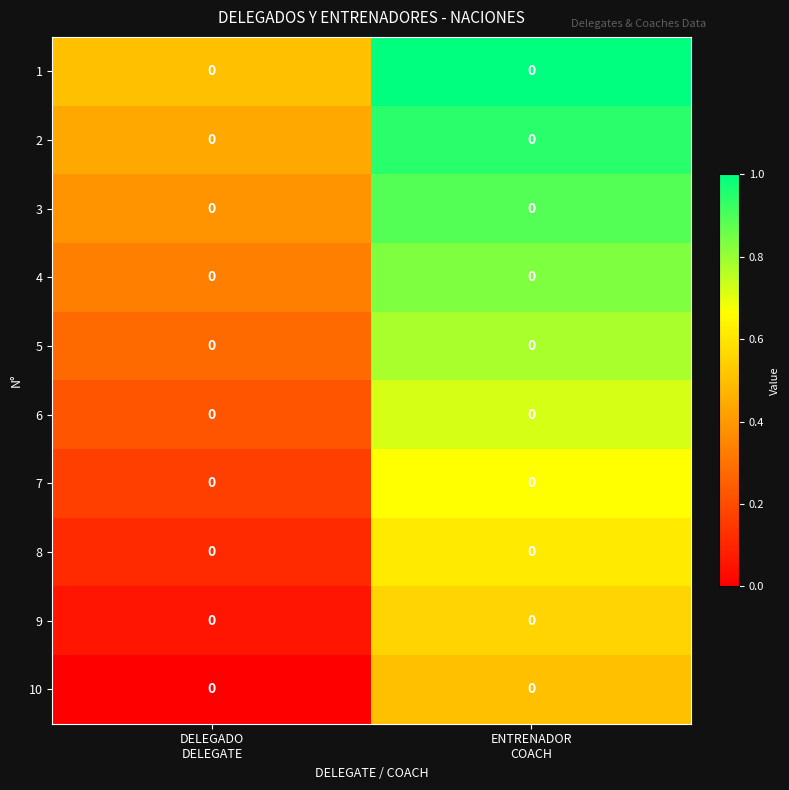

At which category is the sum across all series the highest?

ENTRENADOR
COACH